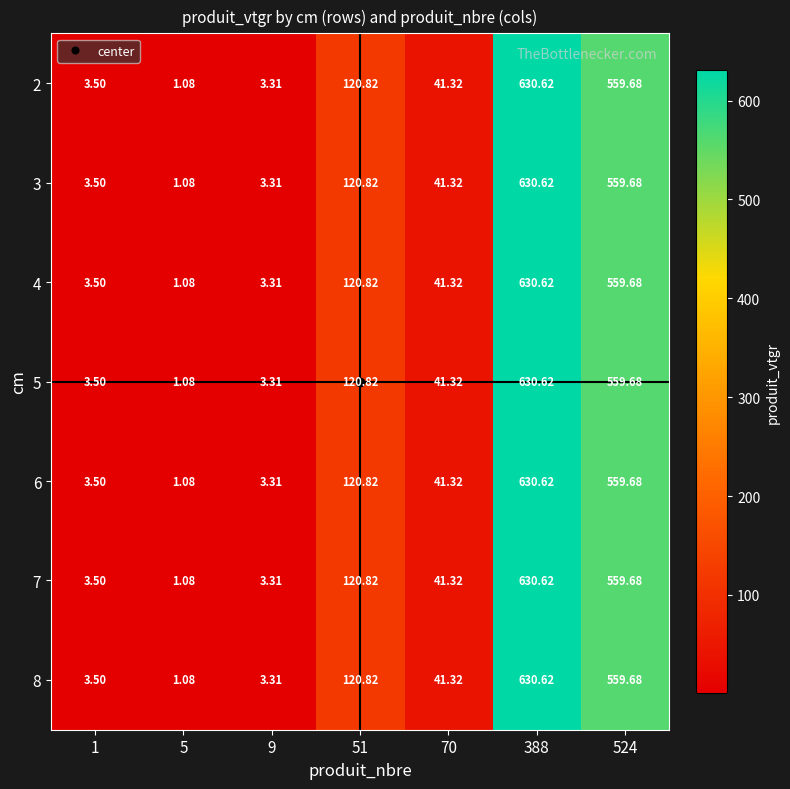

Reading right to left, transcribe all the data shown in this chart.

2: 524=559.7	388=630.6	70=41.3	51=120.8	9=3.3	5=1.1	1=3.5
3: 524=559.7	388=630.6	70=41.3	51=120.8	9=3.3	5=1.1	1=3.5
4: 524=559.7	388=630.6	70=41.3	51=120.8	9=3.3	5=1.1	1=3.5
5: 524=559.7	388=630.6	70=41.3	51=120.8	9=3.3	5=1.1	1=3.5
6: 524=559.7	388=630.6	70=41.3	51=120.8	9=3.3	5=1.1	1=3.5
7: 524=559.7	388=630.6	70=41.3	51=120.8	9=3.3	5=1.1	1=3.5
8: 524=559.7	388=630.6	70=41.3	51=120.8	9=3.3	5=1.1	1=3.5